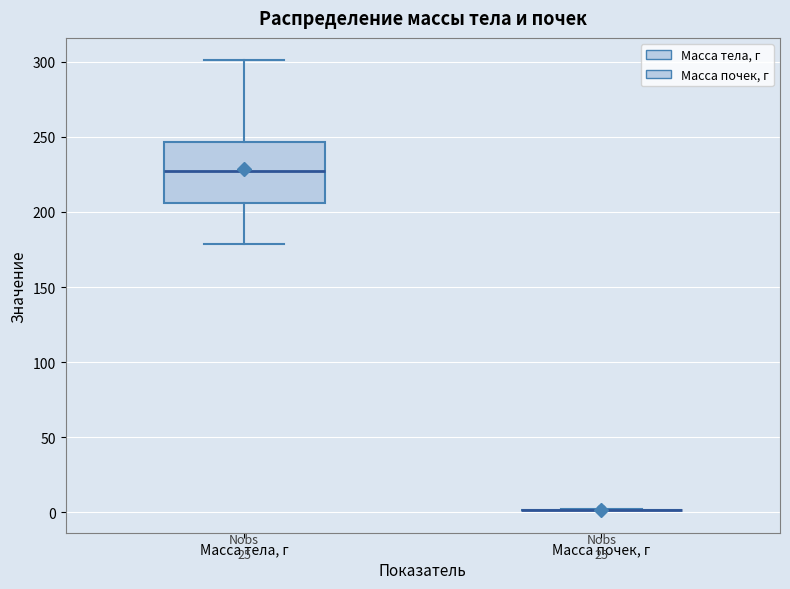

Which box is the tallest, from its lower edge to its upper edge?

Масса тела, г